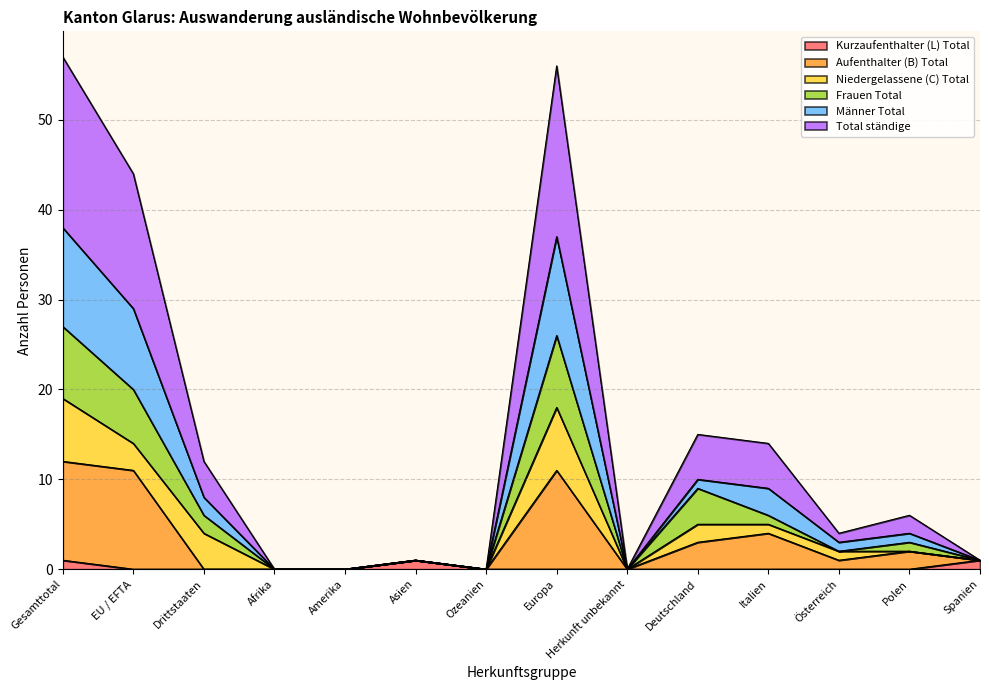

What position from the right is Österreich?

3